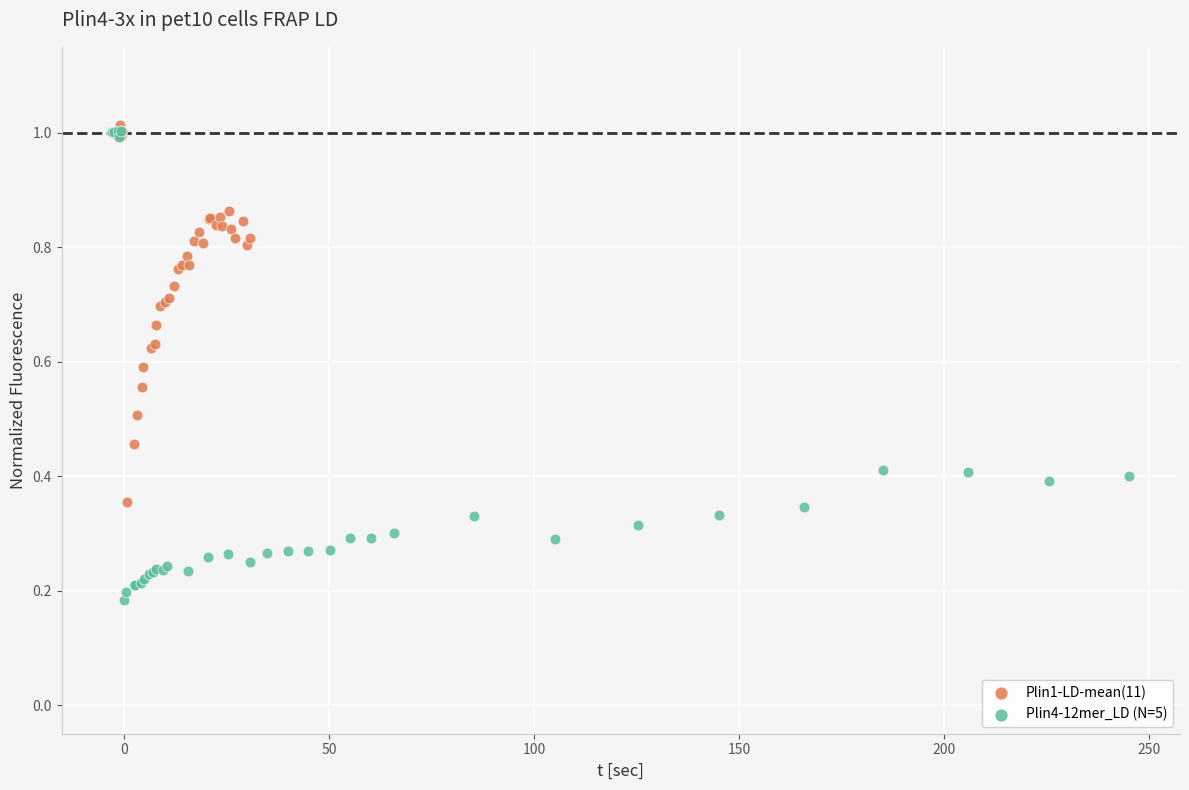

What are all the series names shown in the legend?

Plin1-LD-mean(11), Plin4-12mer_LD (N=5)